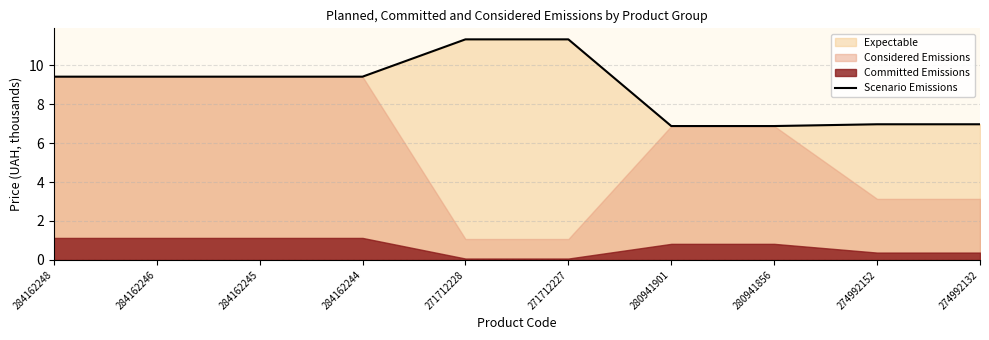

The value at 284162244 is 1.9. True or false?

False